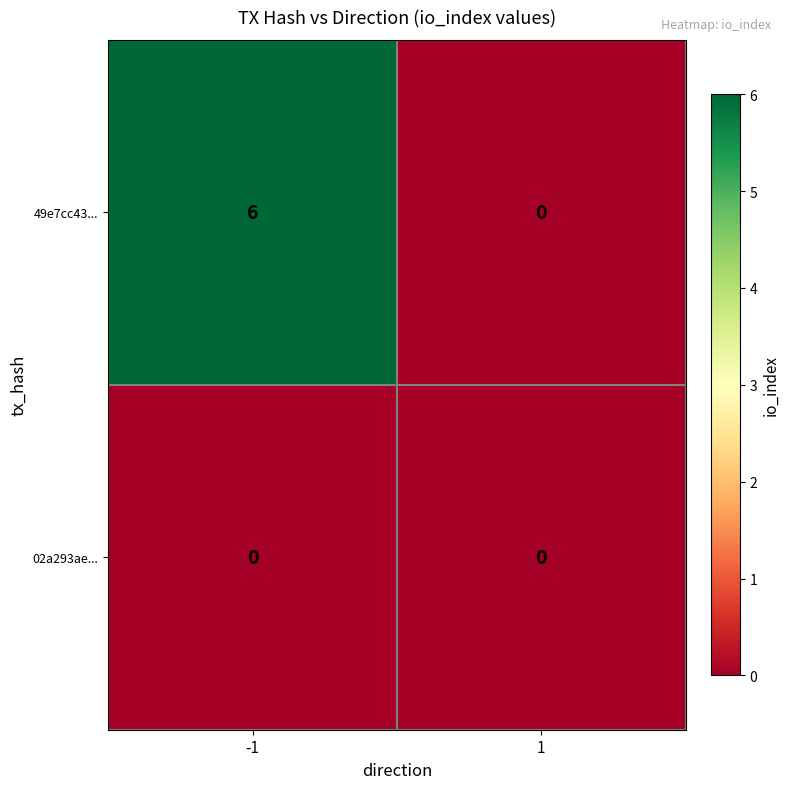

What is the total value across all series at -1?

6